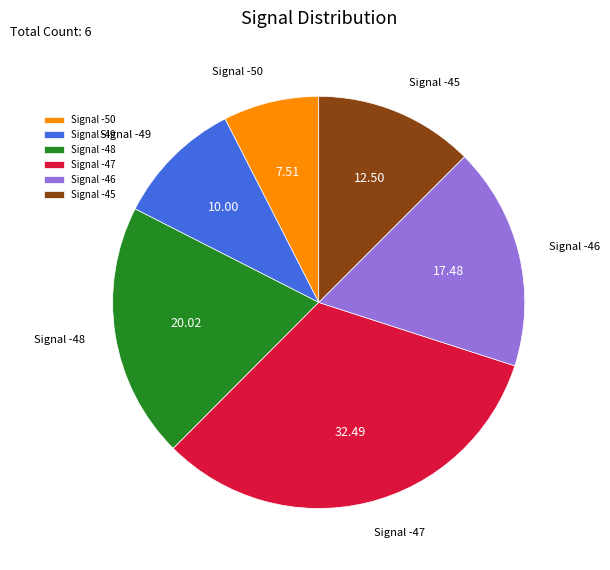

Between Signal -48 and Signal -46, which is larger?

Signal -48